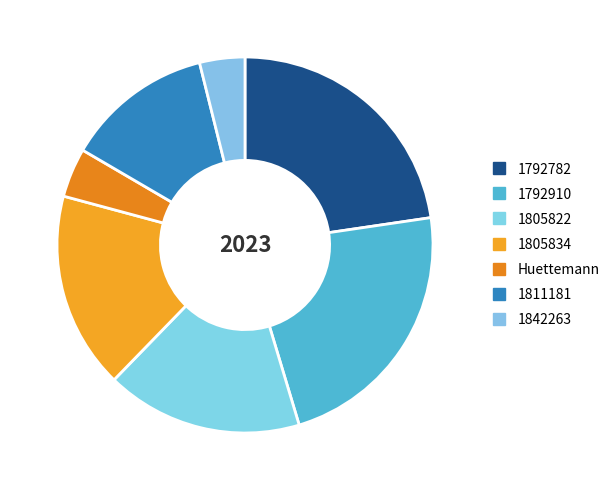

To the nearest percent, what percentage of the pie is 1805822?

17%